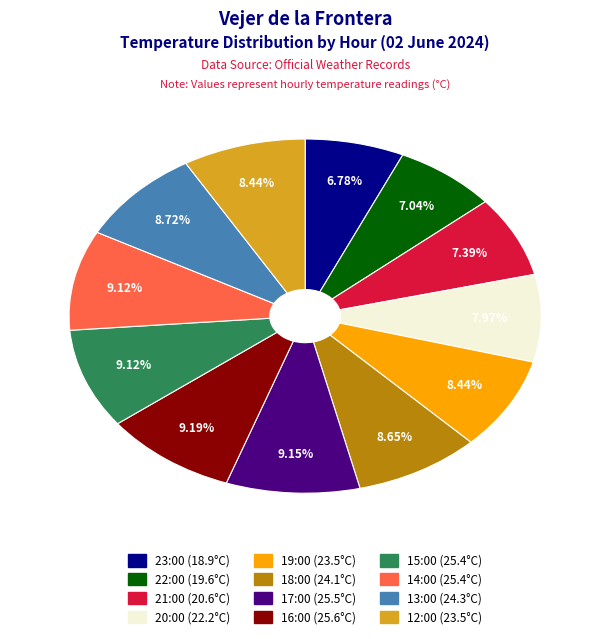

Does any single category account for the majority?

No